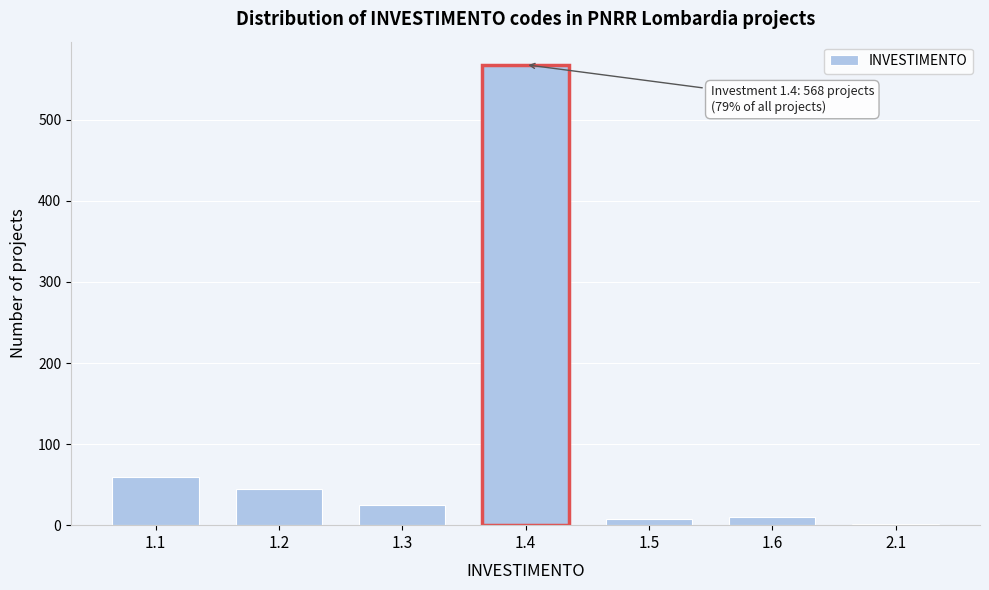

Is it true that the value at 1.1 is 60?

True